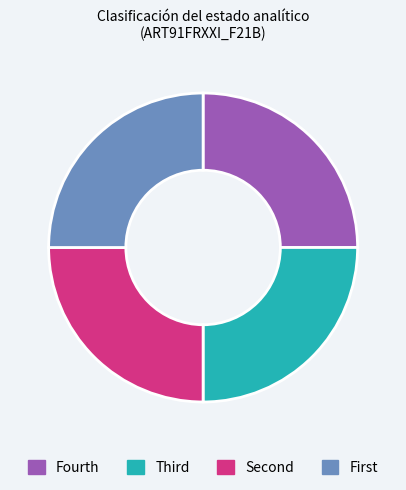

How many segments does this pie chart have?

4